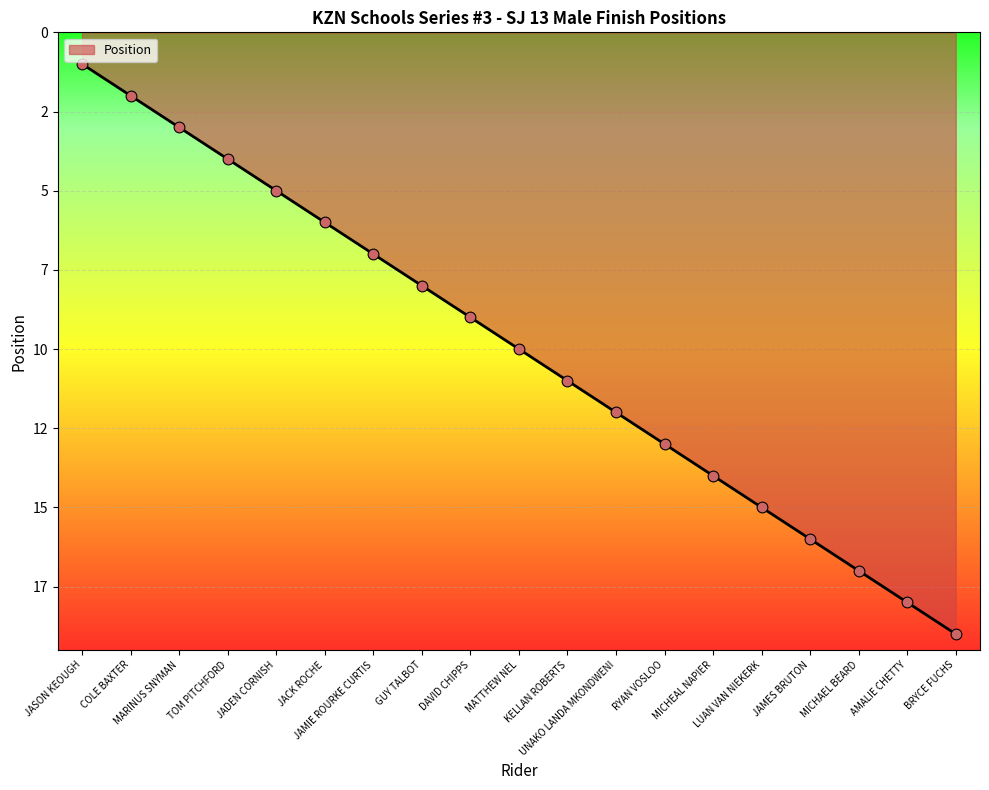

Approximately how many times larger is the value at JACK ROCHE compared to JAMES BRUTON?

0.4